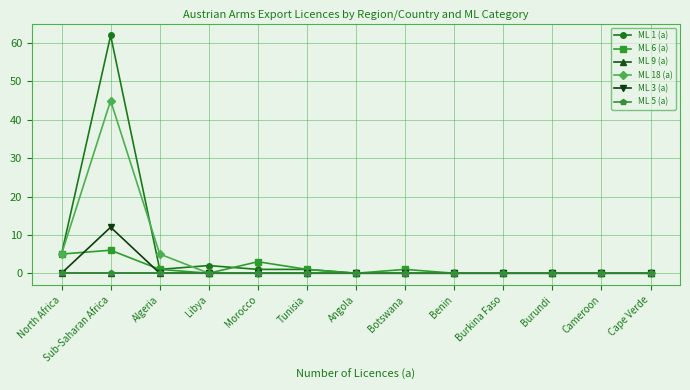

Rank the series at Algeria from highest to lowest value.

ML 18 (a), ML 1 (a), ML 6 (a), ML 9 (a), ML 3 (a), ML 5 (a)